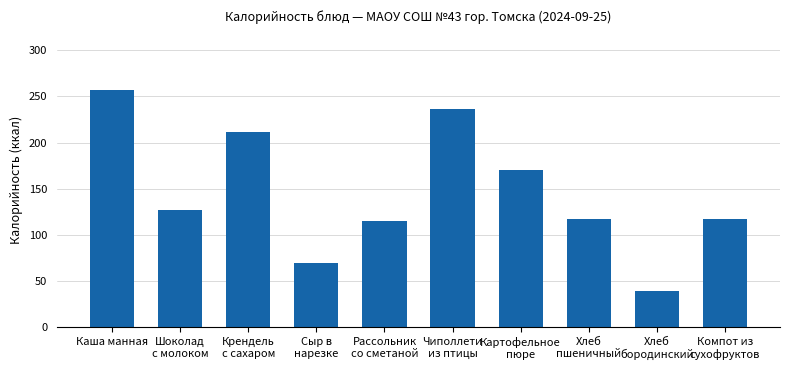

What is the value of the 9th bar from the left?

39.6